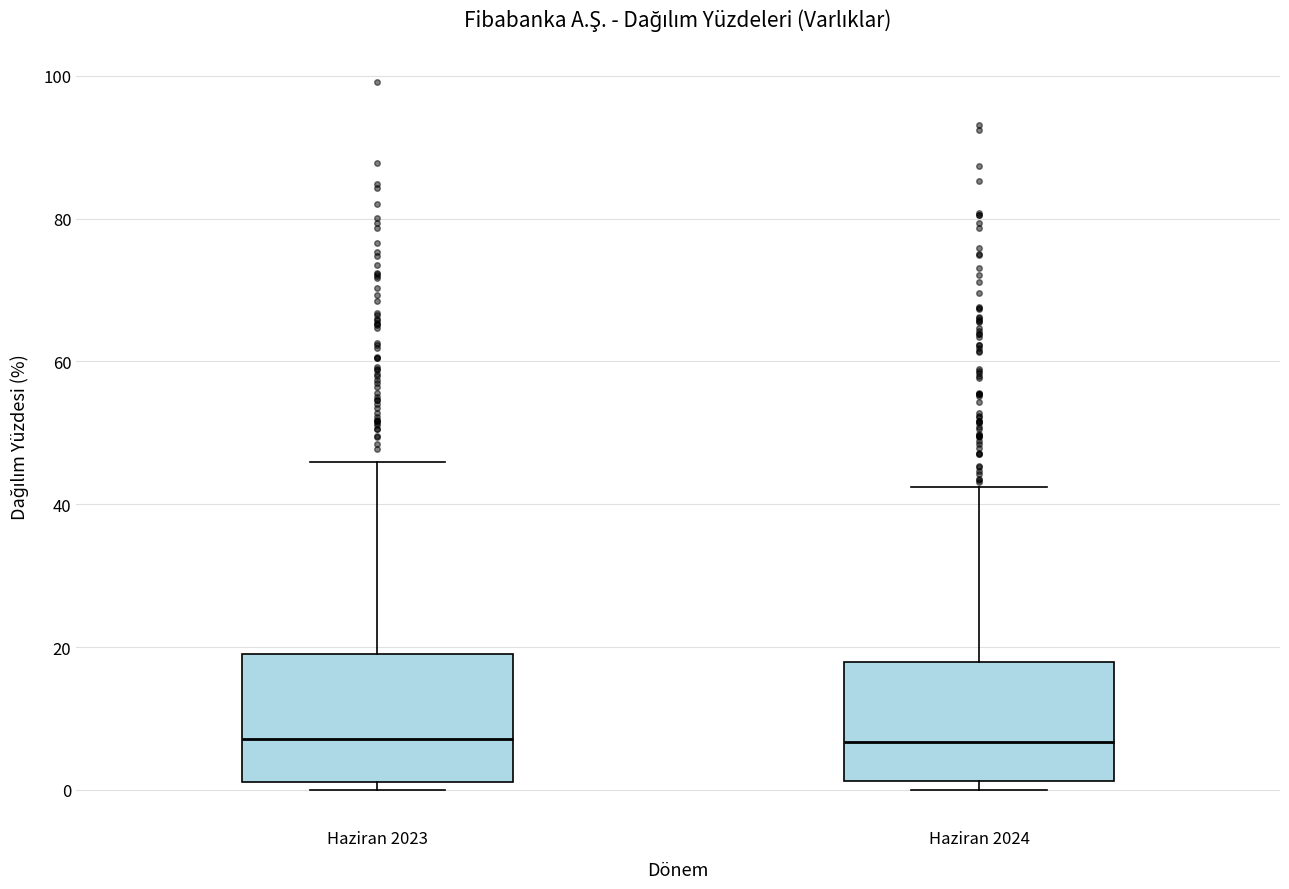

Reading left to right, transcribe this box plot: for each box, give where its median line is, the range the box spans, and where its two whiskers end, as read against the y-axis. The values are not printed on the chart, so give them approximately, as read against the axis.

Haziran 2023: median 8, box 2 to 20, whiskers 0 to 46
Haziran 2024: median 6, box 2 to 18, whiskers 0 to 42